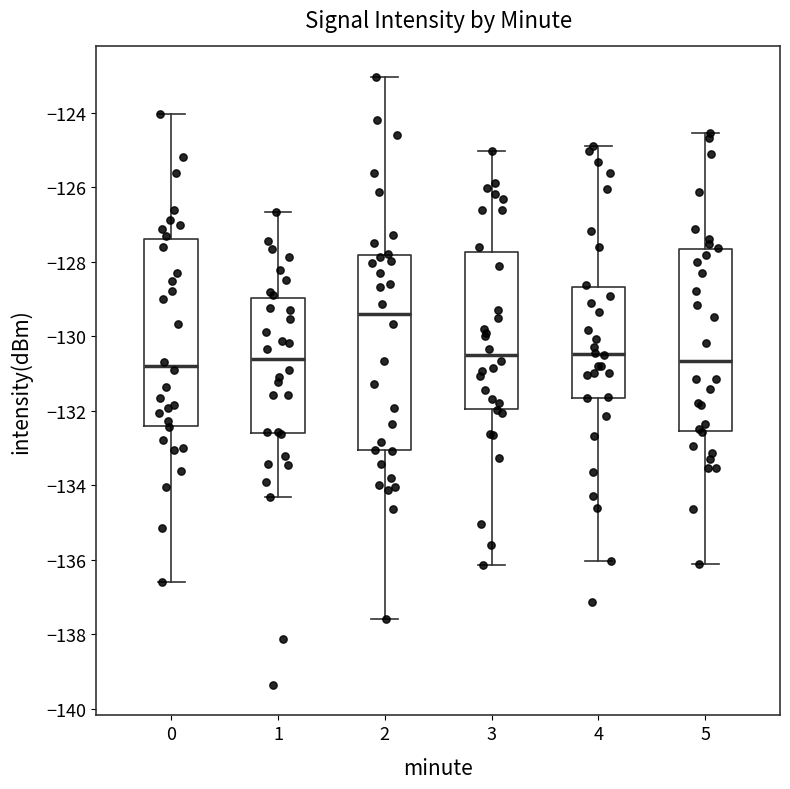

Reading left to right, read every box against the y-axis: the position of its median line, the range the box covers, and the ends of its whiskers. The values are not printed on the chart, so give them approximately, as read against the axis.

0: median -130.8, box -132.4 to -127.4, whiskers -136.6 to -124.0
1: median -130.6, box -132.6 to -129.0, whiskers -134.4 to -126.6
2: median -129.4, box -133.0 to -127.8, whiskers -137.6 to -123.0
3: median -130.6, box -132.0 to -127.8, whiskers -136.2 to -125.0
4: median -130.4, box -131.6 to -128.6, whiskers -136.0 to -124.8
5: median -130.6, box -132.6 to -127.6, whiskers -136.2 to -124.6